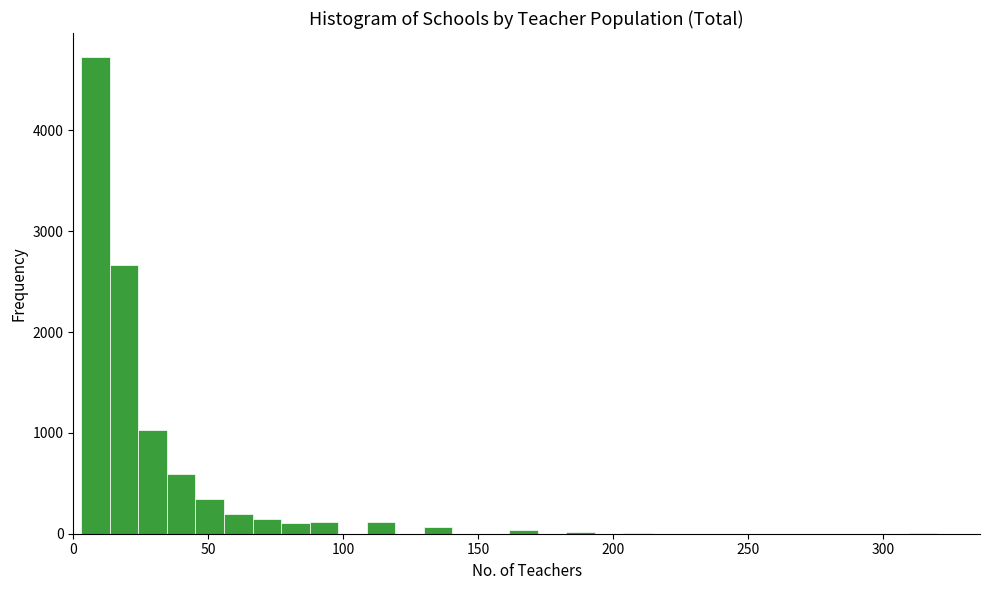

Read against the x-axis, roughly where is the centre of the tallest bar?

10